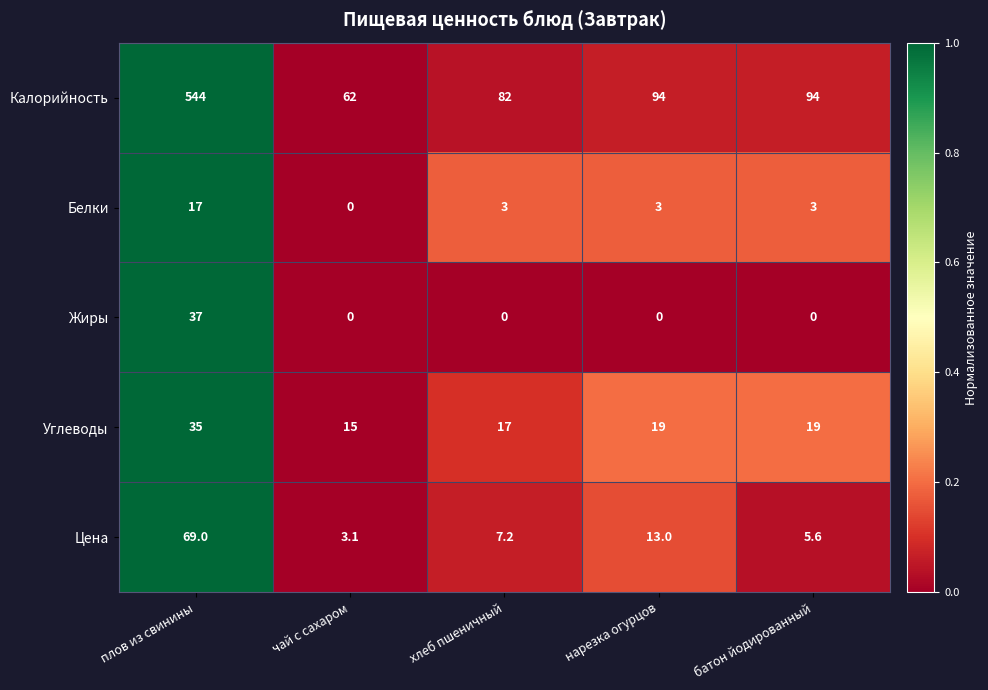

What is the maximum value shown in the chart?

544.0